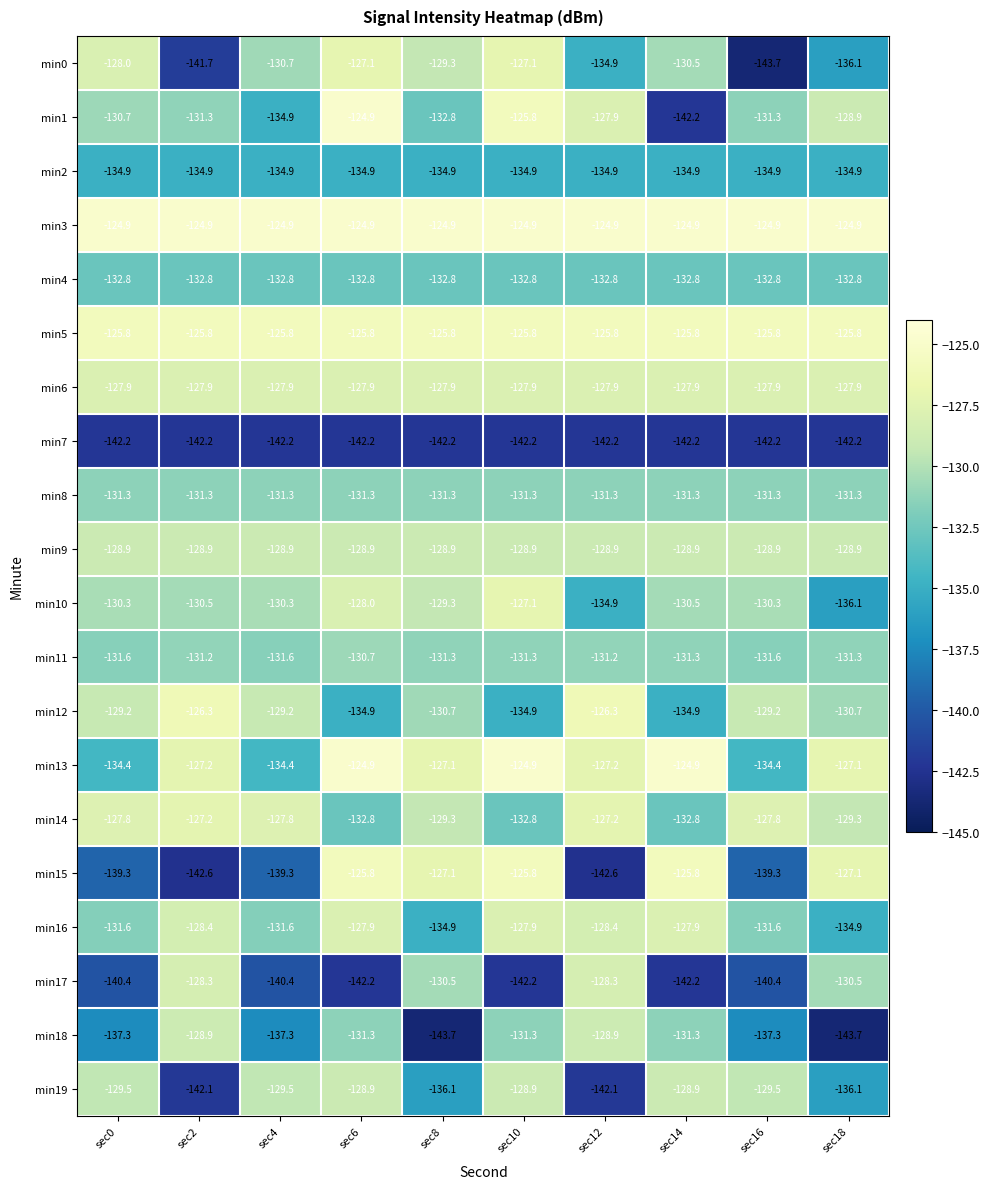

What is the smallest value displayed?

-143.7